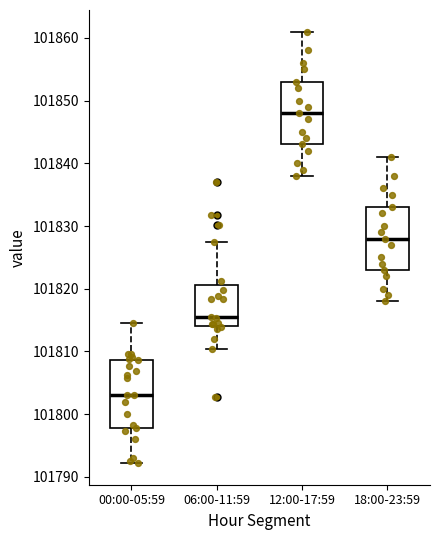

Which box's median line is the lowest?

00:00-05:59